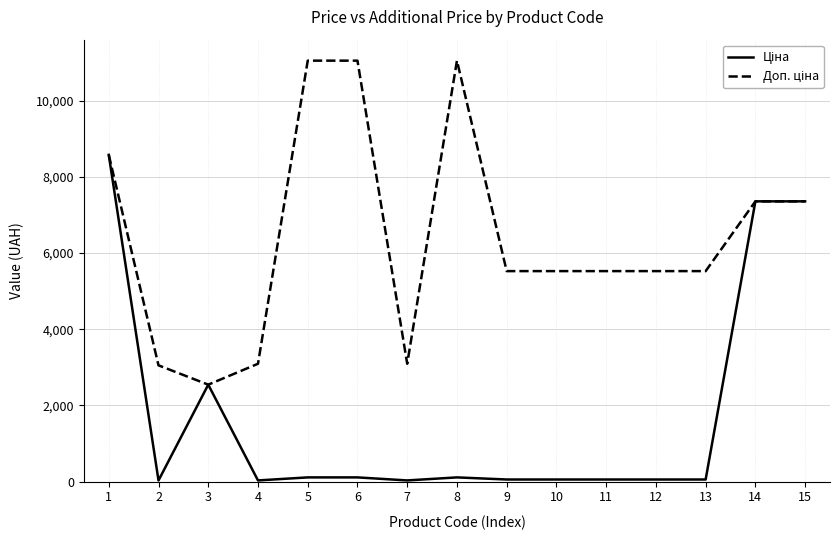

What is the greatest value displayed?

11055.0